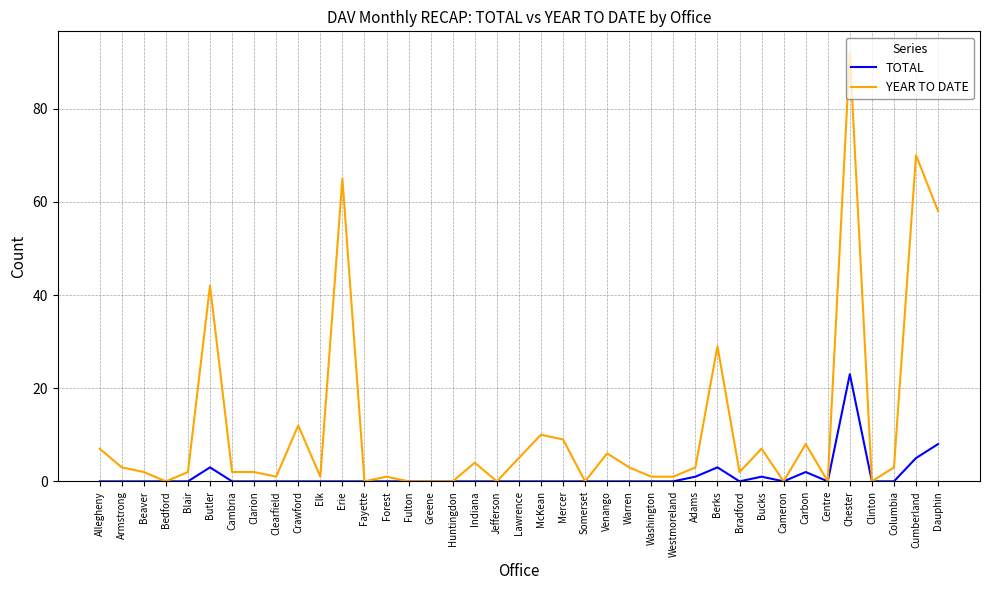

At which category is the sum across all series the highest?

Chester